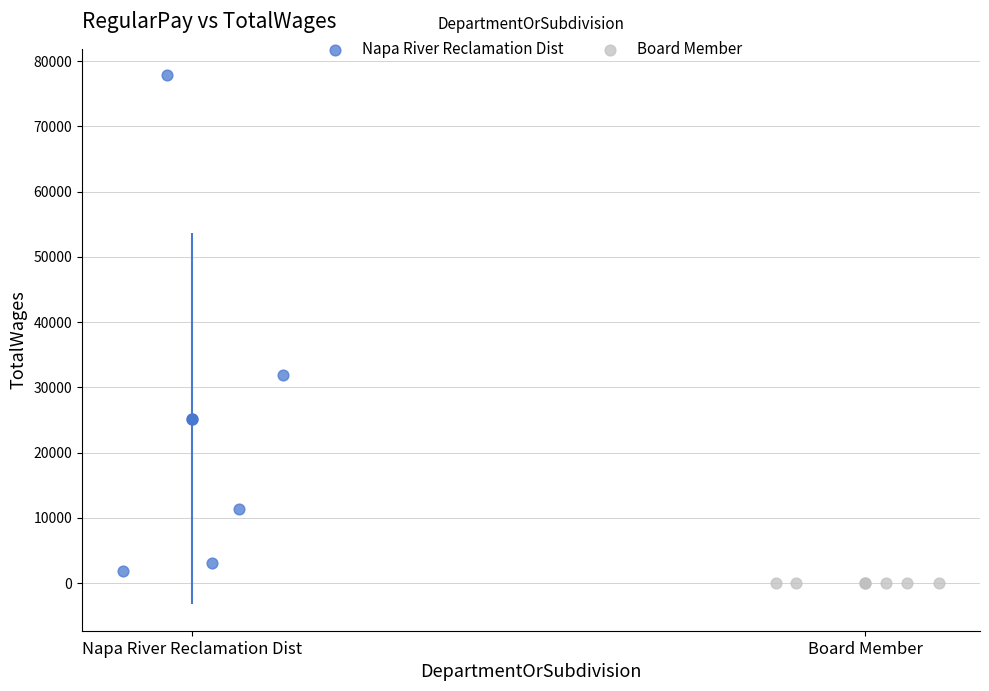

Which series reaches the minimum Y coordinate?

Board Member